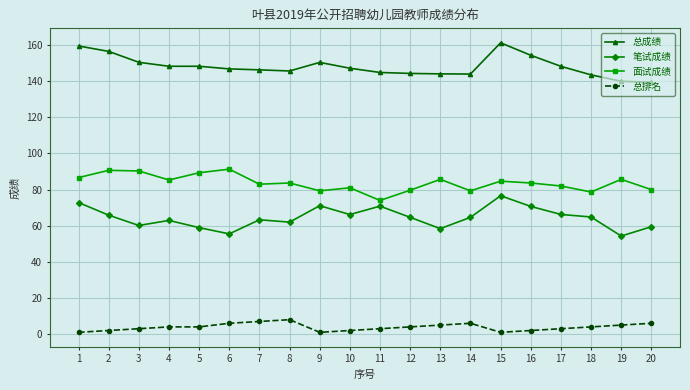

Is the value of 笔试成绩 at 10 greater than the value of 总成绩 at 19?

No